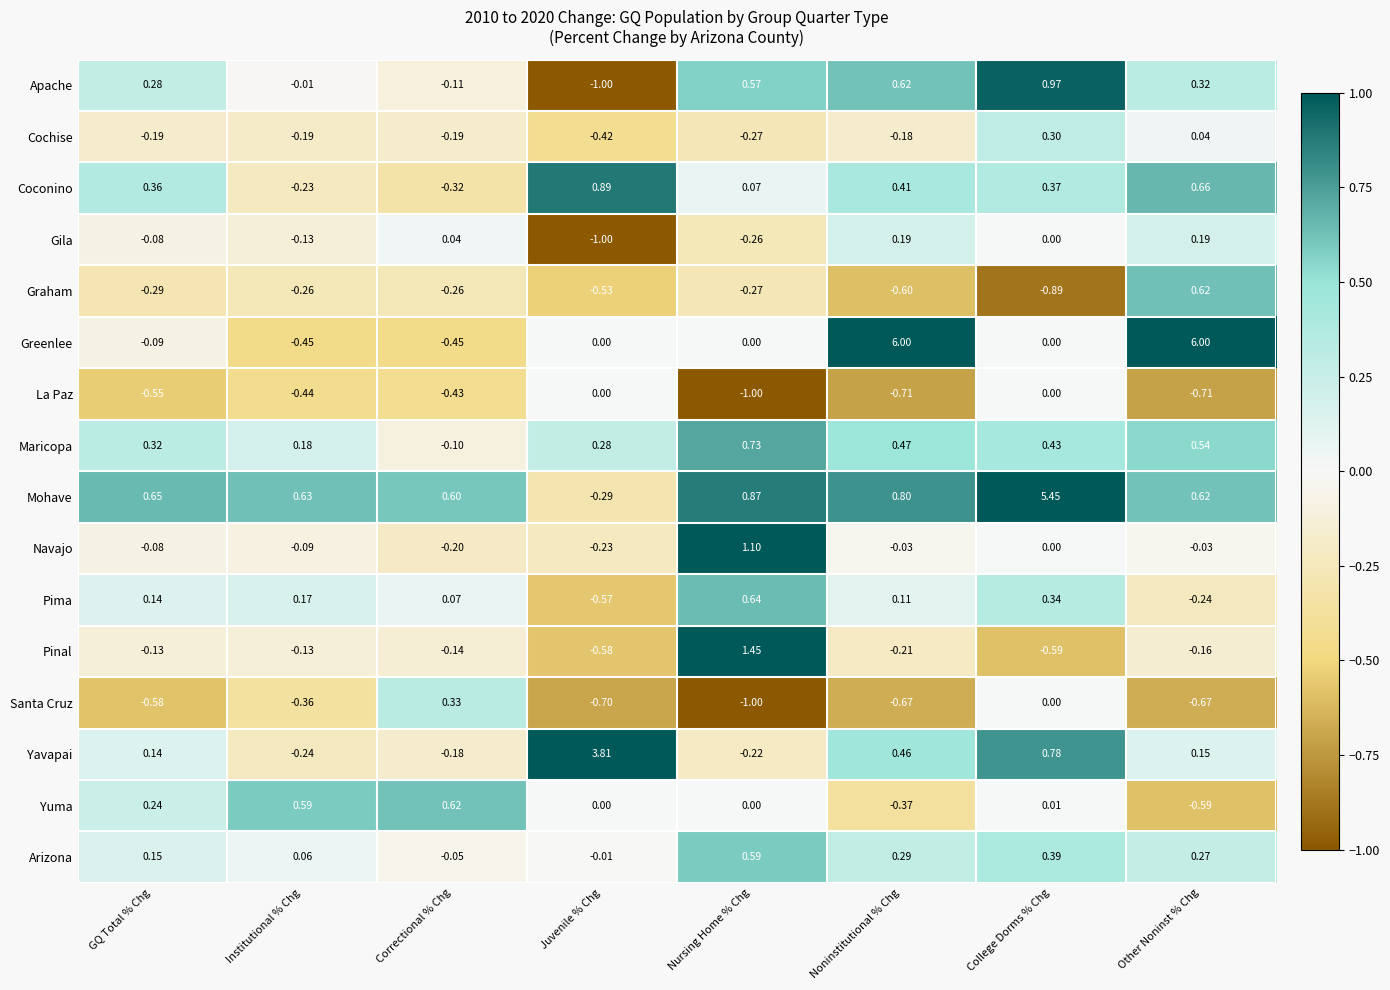

What is the maximum value shown in the chart?

6.0